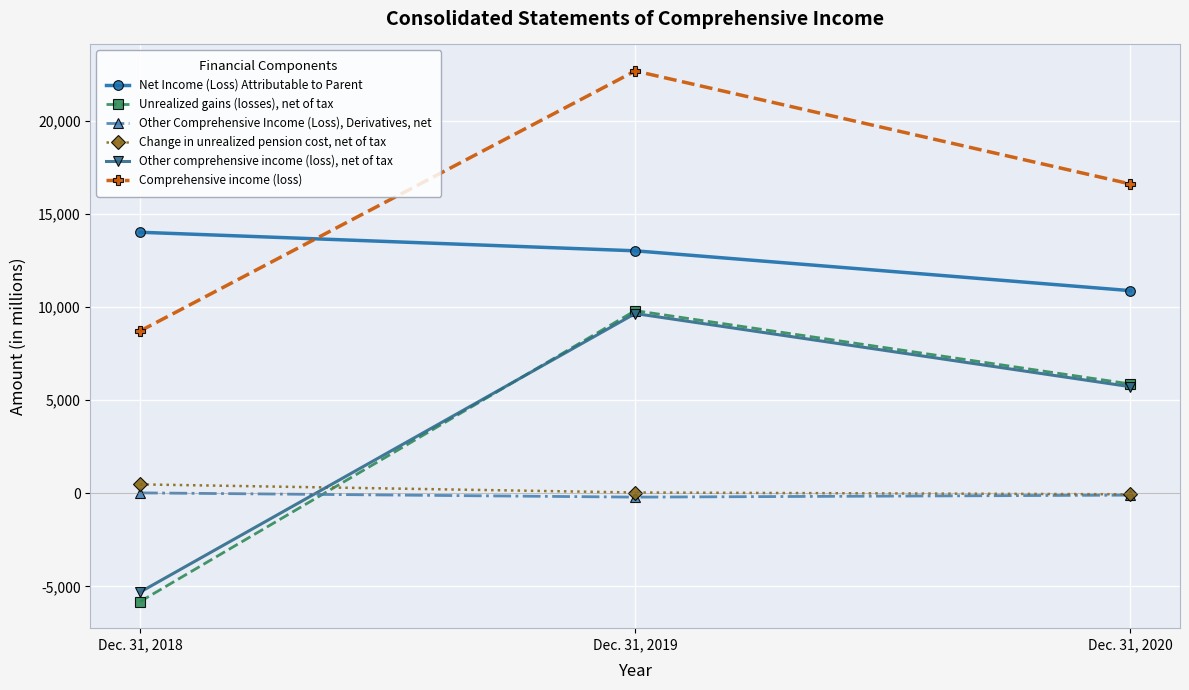

Rank the categories by Change in unrealized pension cost, net of tax value from highest to lowest.

Dec. 31, 2018, Dec. 31, 2019, Dec. 31, 2020